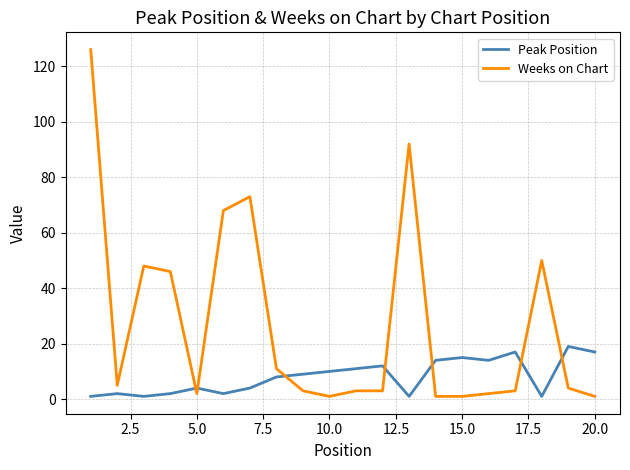

What is the difference between the maximum and minimum values in the Peak Position series?

18